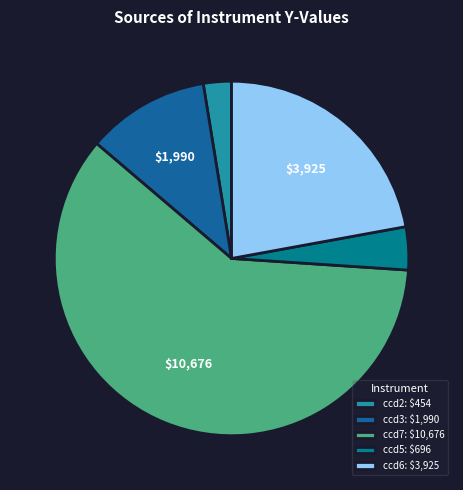

What is the smallest slice in the pie chart?

ccd2: $454